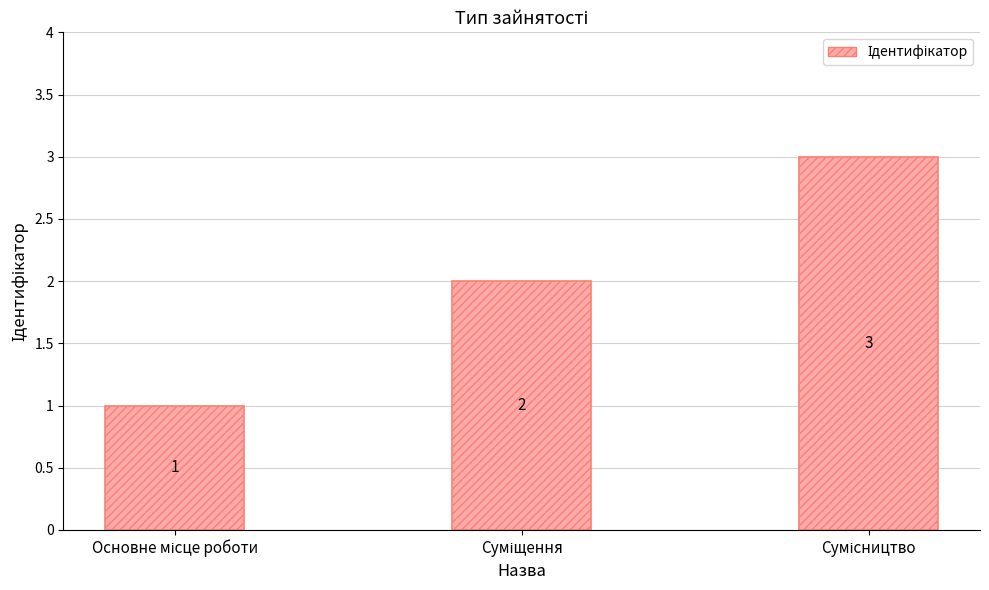

Reading left to right, what are all the values shown in this chart?

1	2	3